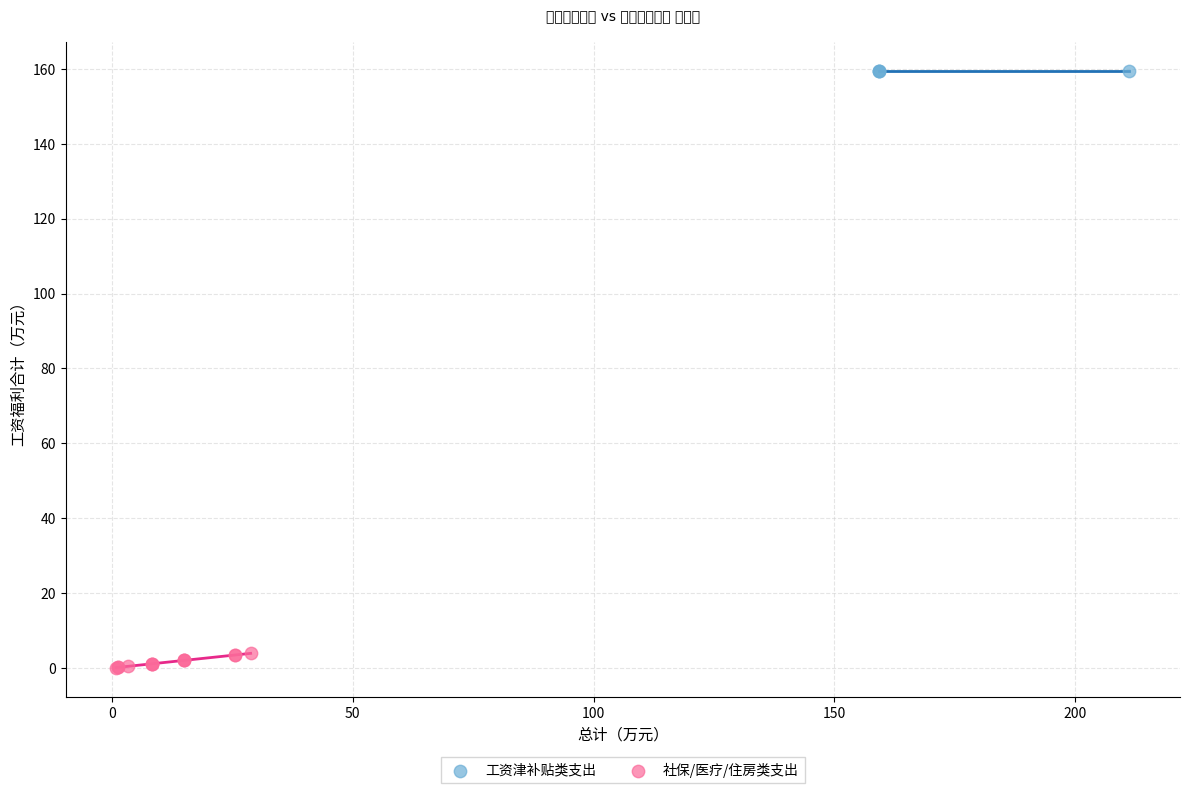

Which series reaches the maximum Y coordinate?

工资津补贴类支出